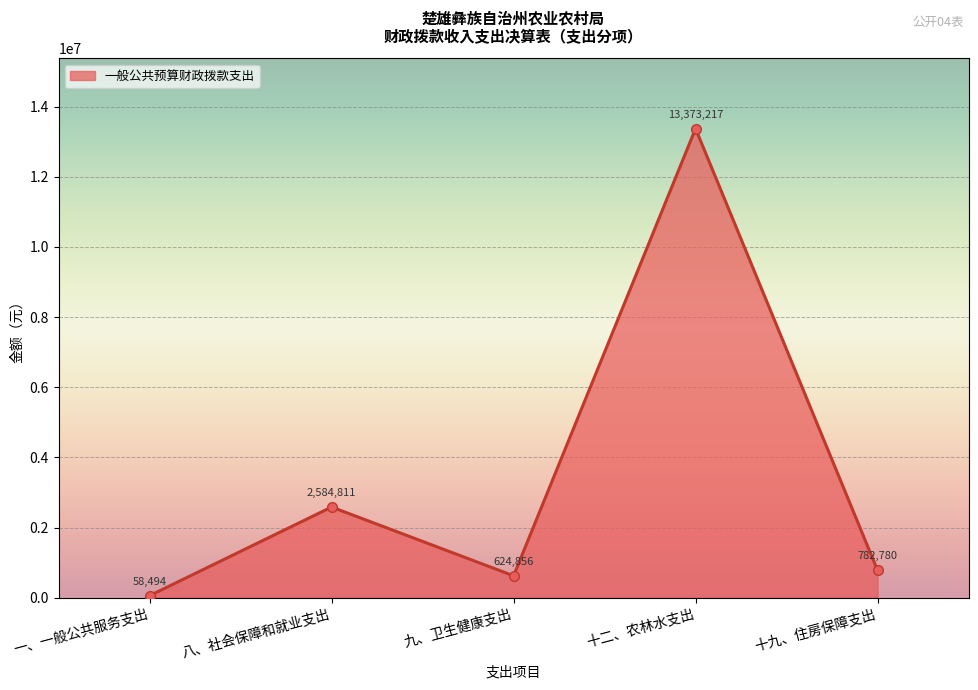

What is the difference between the second highest and second lowest values?

1959954.8